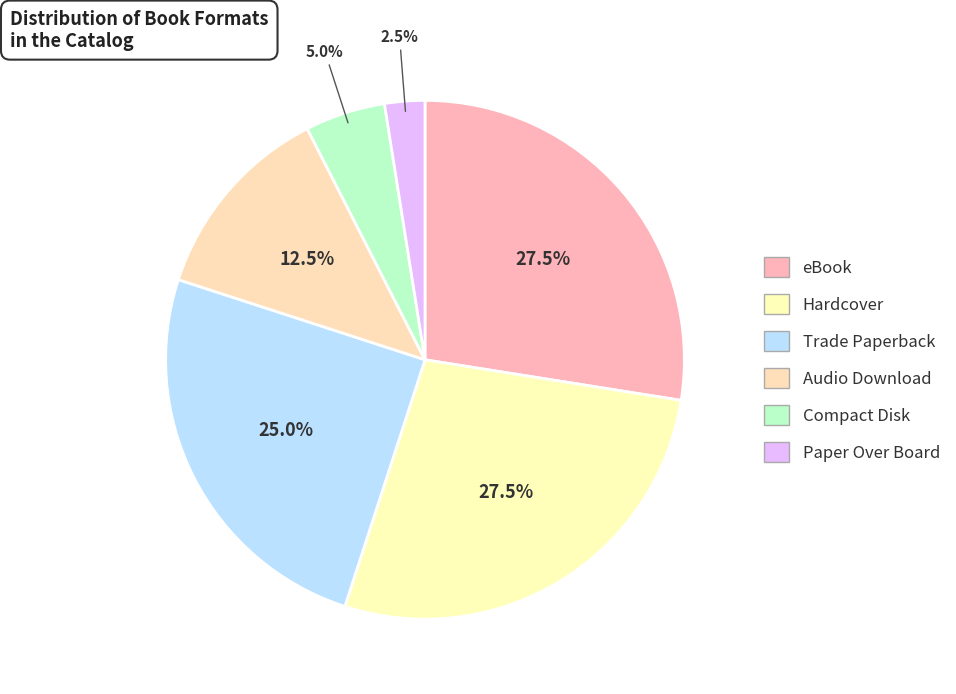

How many slices are in this pie chart?

6